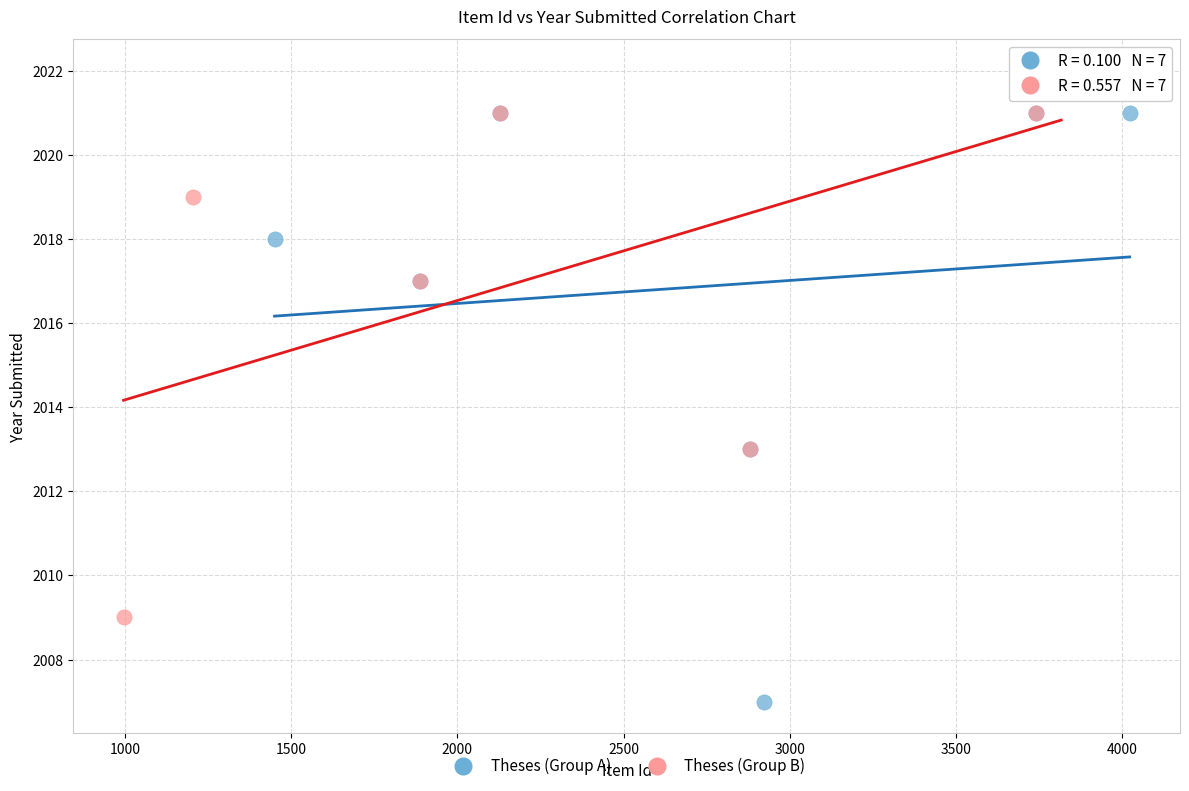

Which series has the widest spread of Y values?

Theses (Group A)